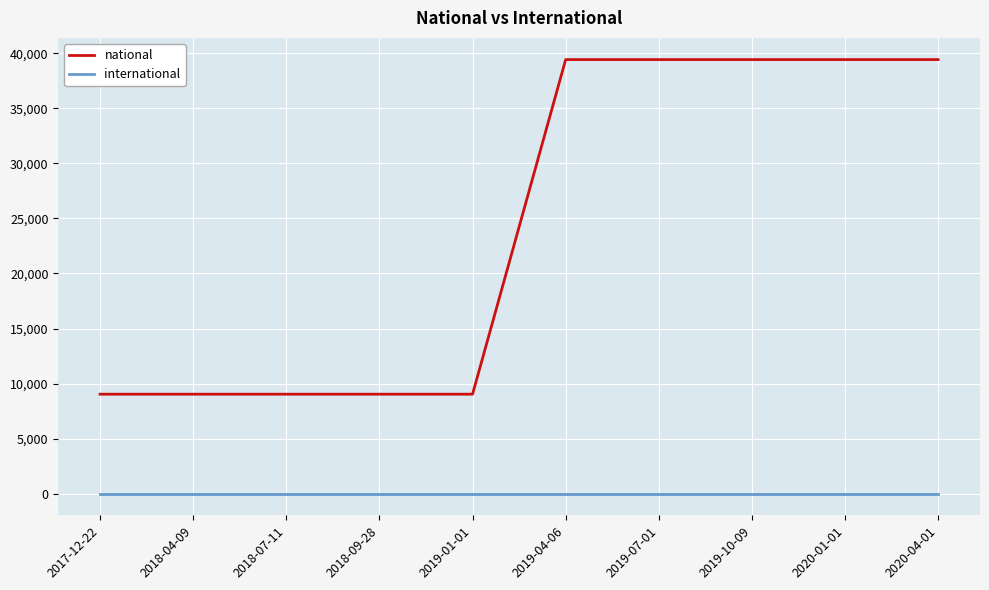

Count the number of data series in this chart.

2